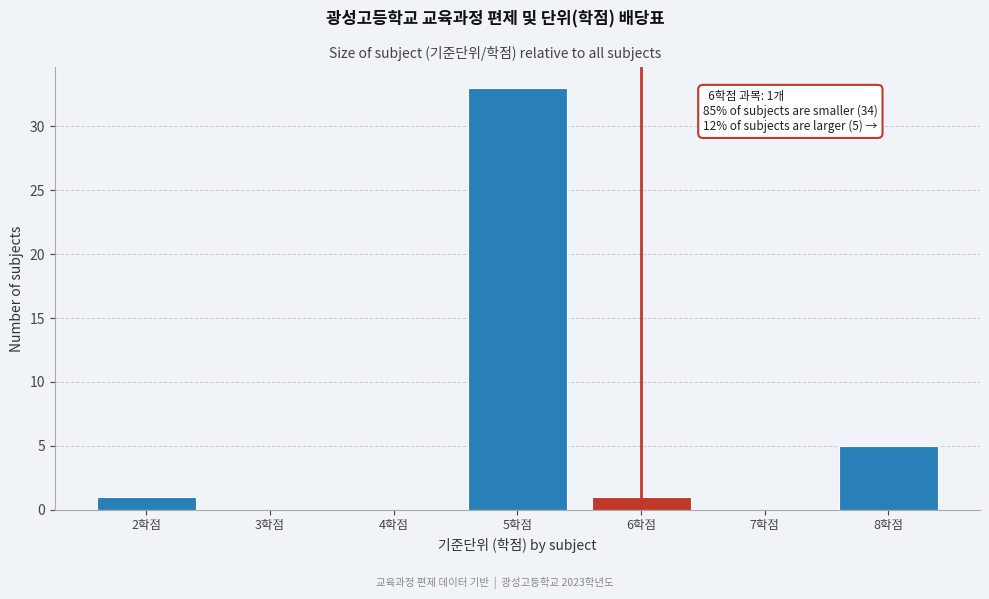

Over which range of the x-axis is the bar tallest?

4.5 to 5.5